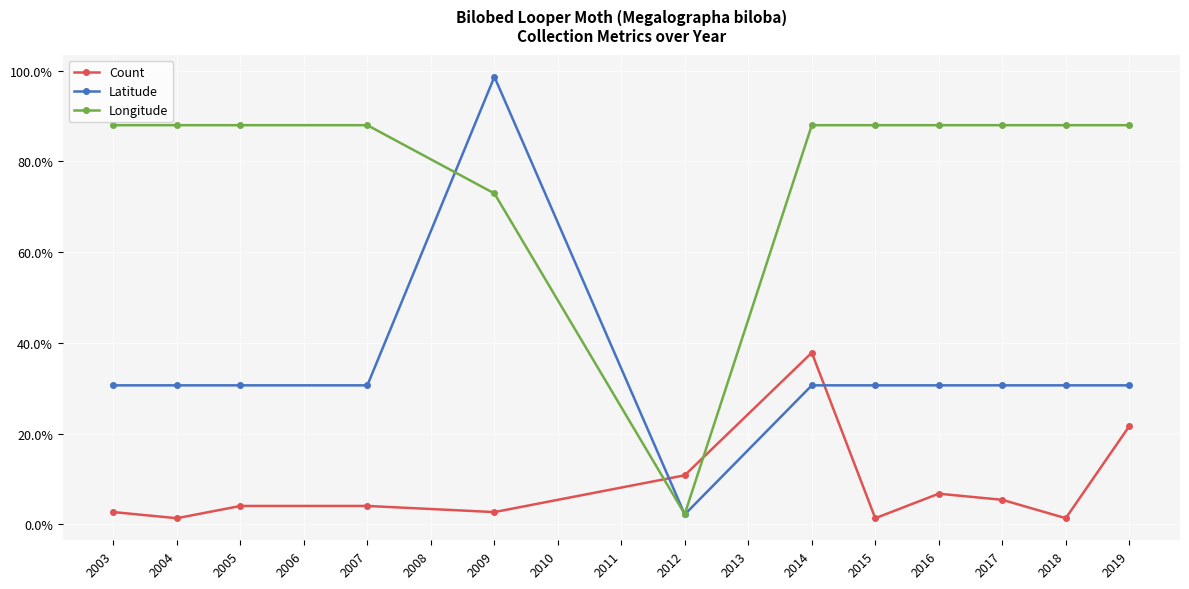

What is the difference between the highest and lowest values at 2005?

83.9